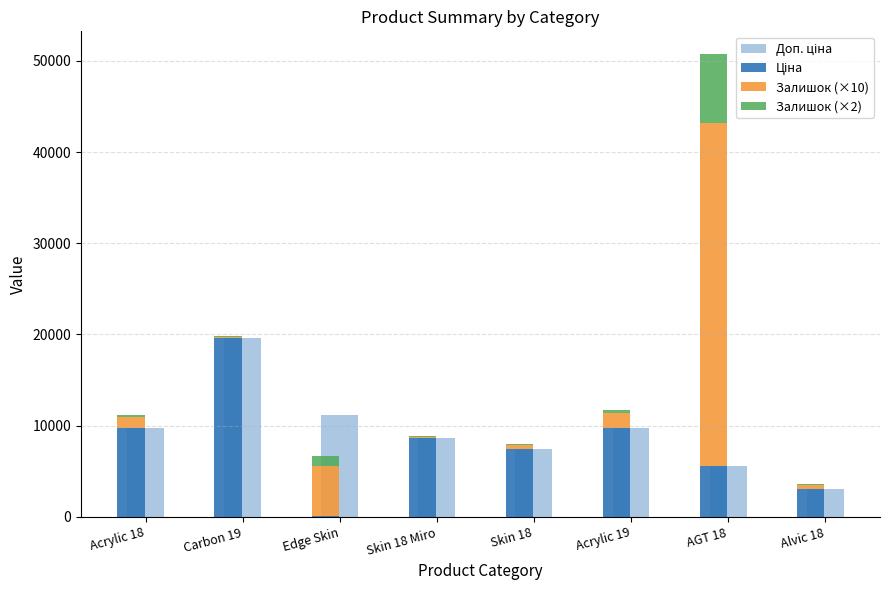

What are all the series names shown in the legend?

Доп. ціна, Ціна, Залишок (×10), Залишок (×2)